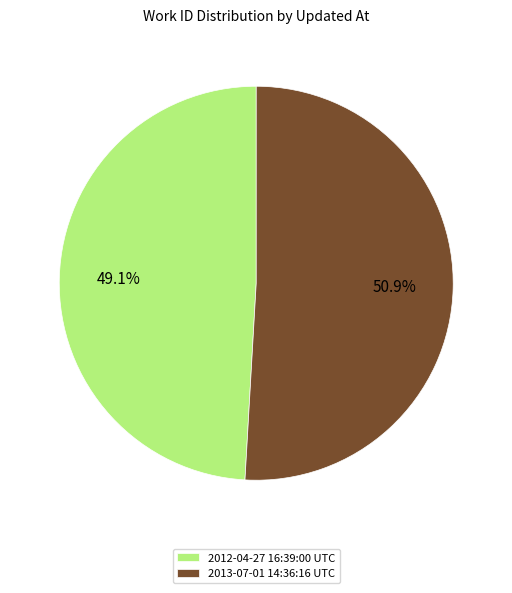

Rank the categories by value from lowest to highest.

2012-04-27 16:39:00 UTC, 2013-07-01 14:36:16 UTC